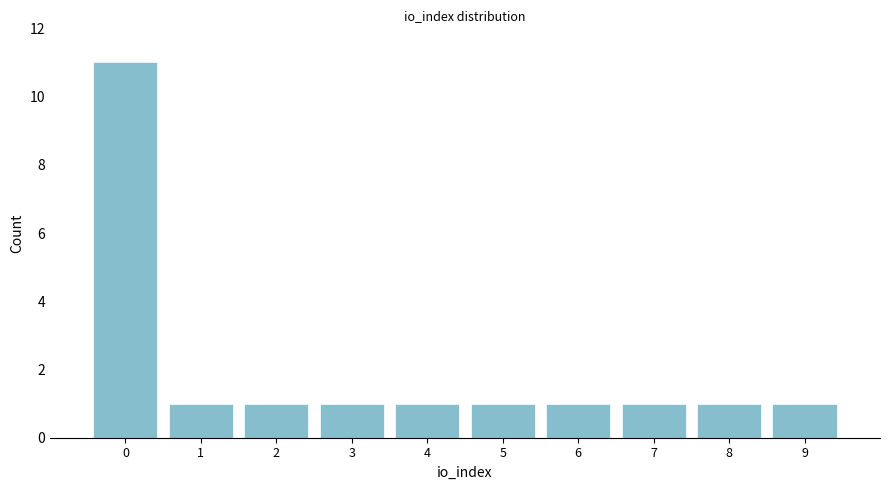

Reading left to right, what are all the values shown in this chart?

11	1	1	1	1	1	1	1	1	1